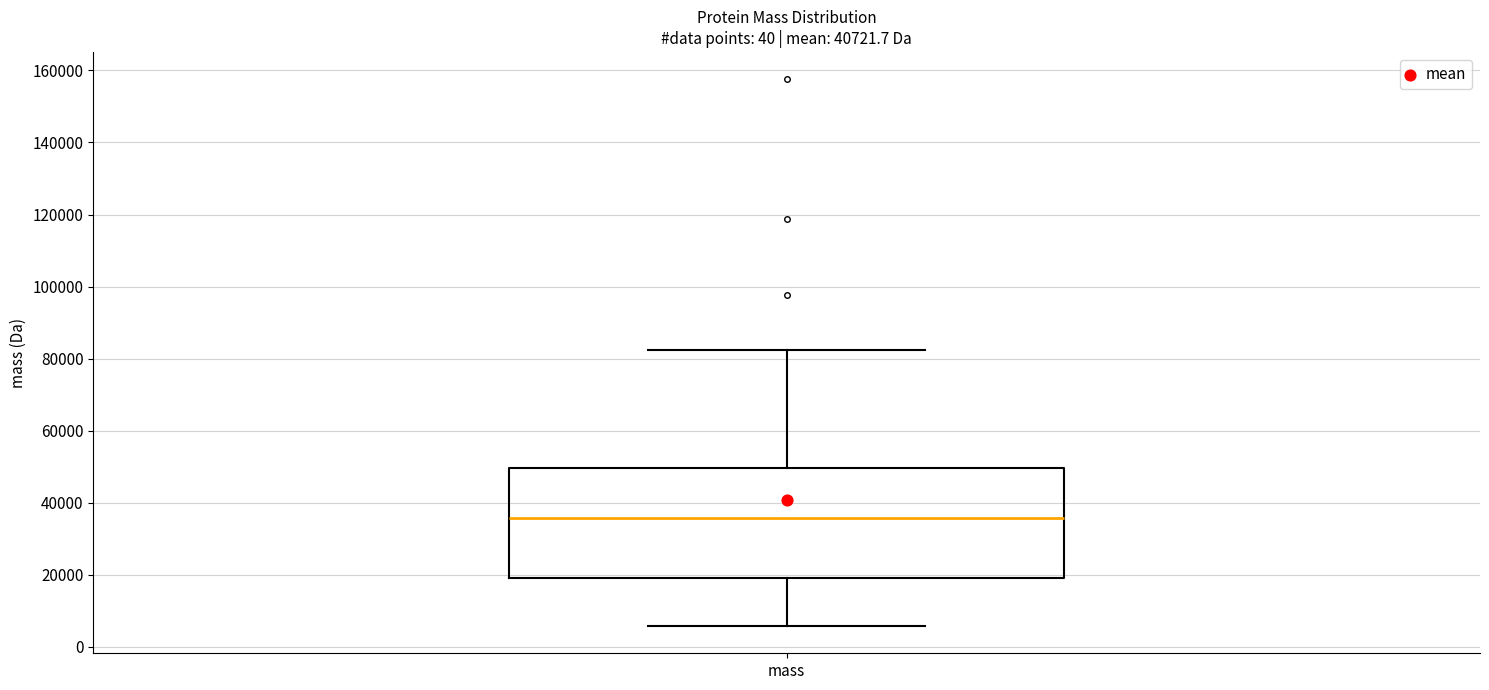

Where does the lower whisker of the box for mass end on the y-axis? The values are not printed on the chart, so give them approximately, as read against the axis.

6000